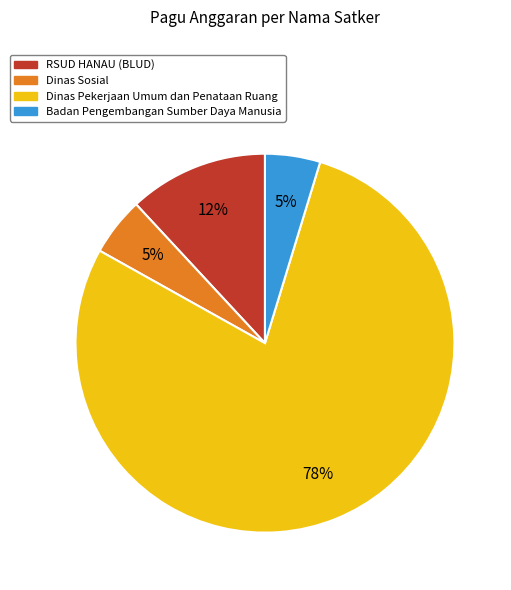

Does any single category account for the majority?

Yes